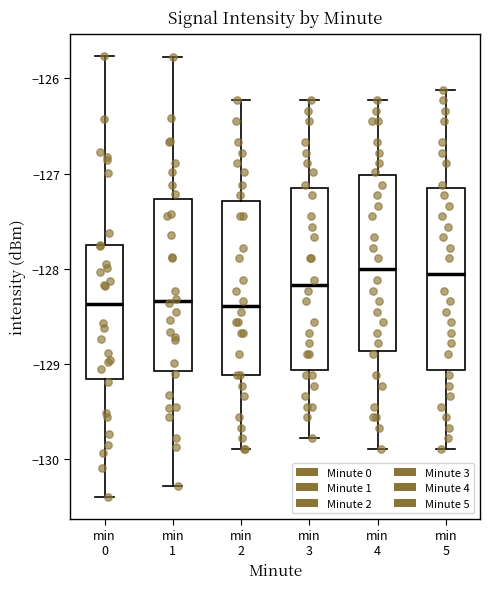

Where does the lower whisker of the box for min 1 end on the y-axis? The values are not printed on the chart, so give them approximately, as read against the axis.

-130.3